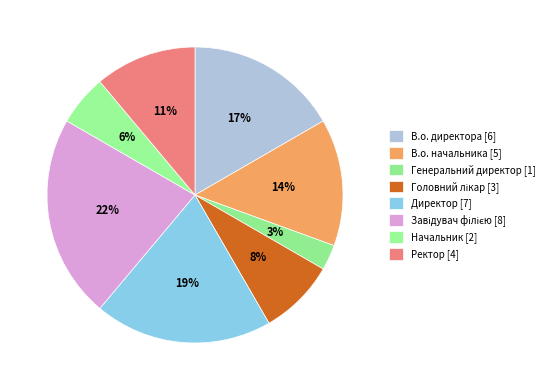

Count the number of slices in the pie.

8